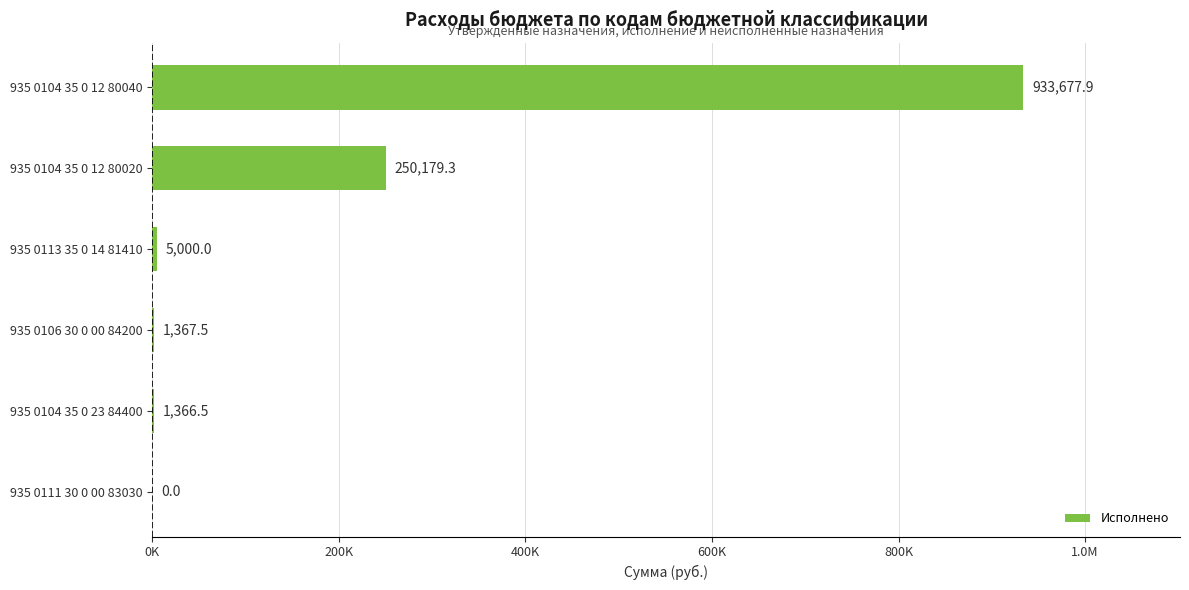

How many series are shown in this chart?

1